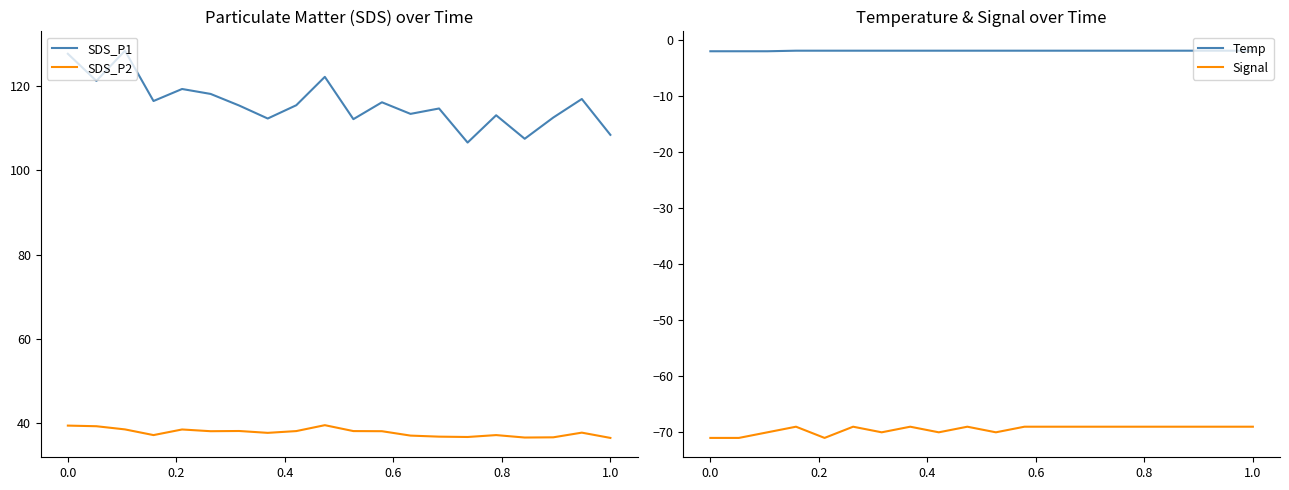

Is this an area chart (filled region under the line)?

No